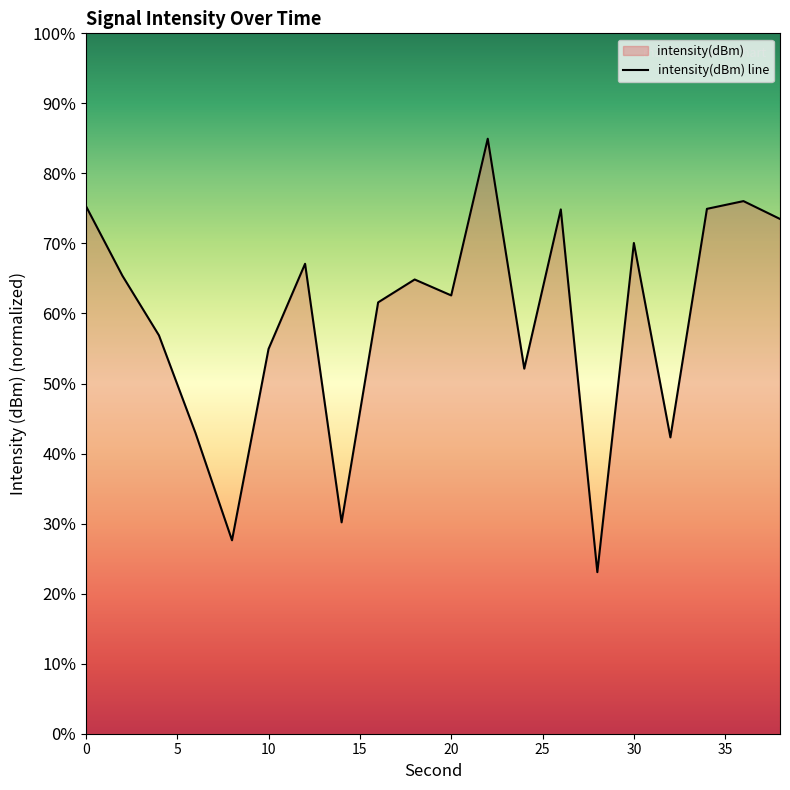

The chart shows a value of 70.1 at 30. True or false?

True